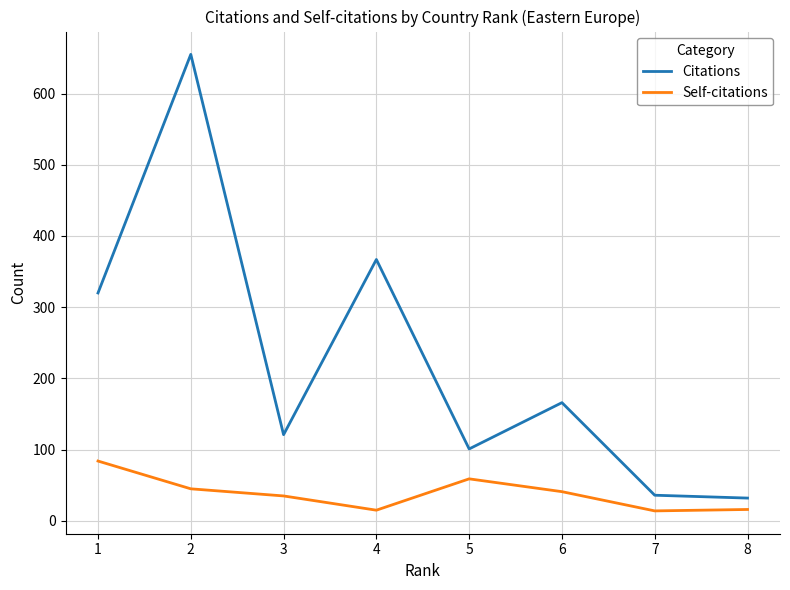

Which series has the largest total across all categories?

Citations